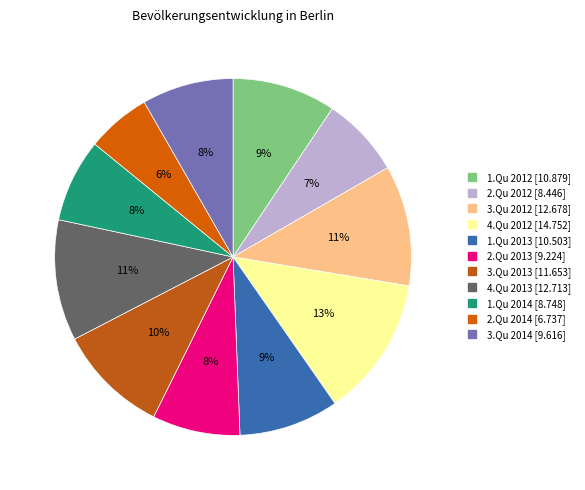

Is it true that 2.Qu 2014 is 6% of the pie?

True